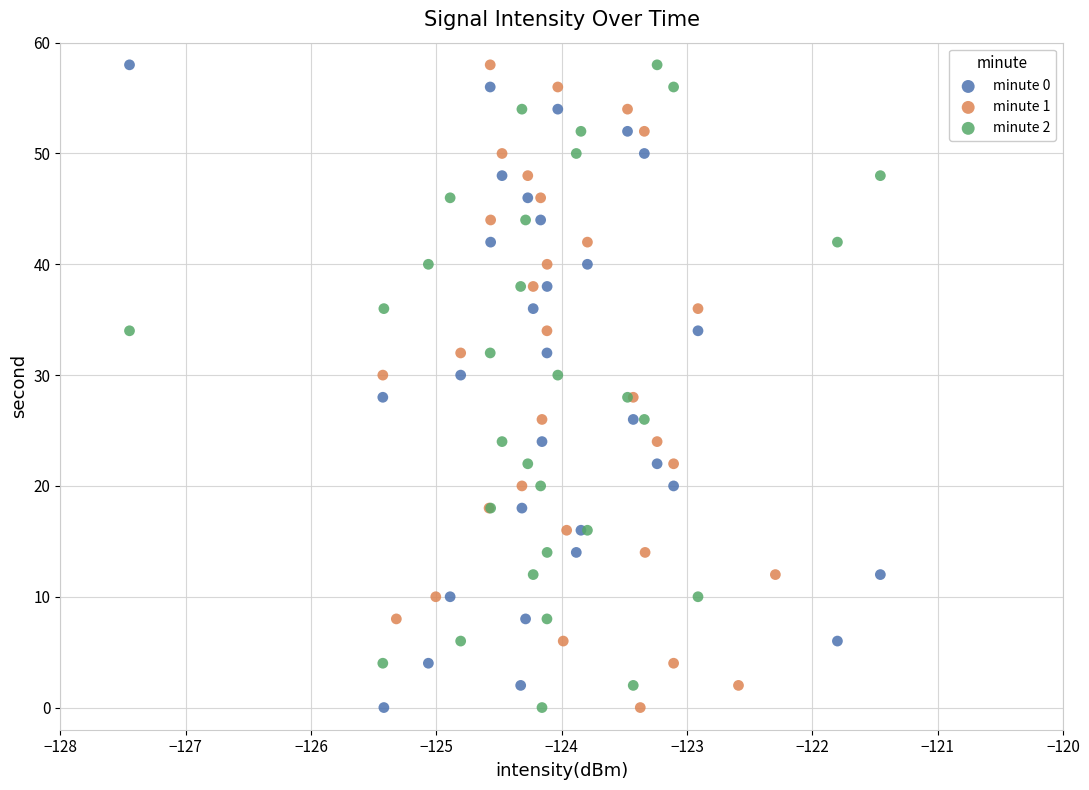

What are all the series names shown in the legend?

minute 0, minute 1, minute 2